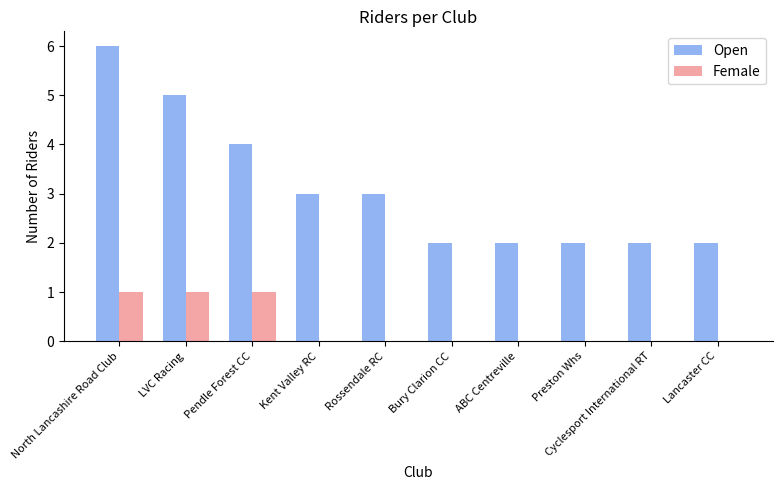

Is the value of Open at ABC Centreville greater than the value of Female at Pendle Forest CC?

Yes